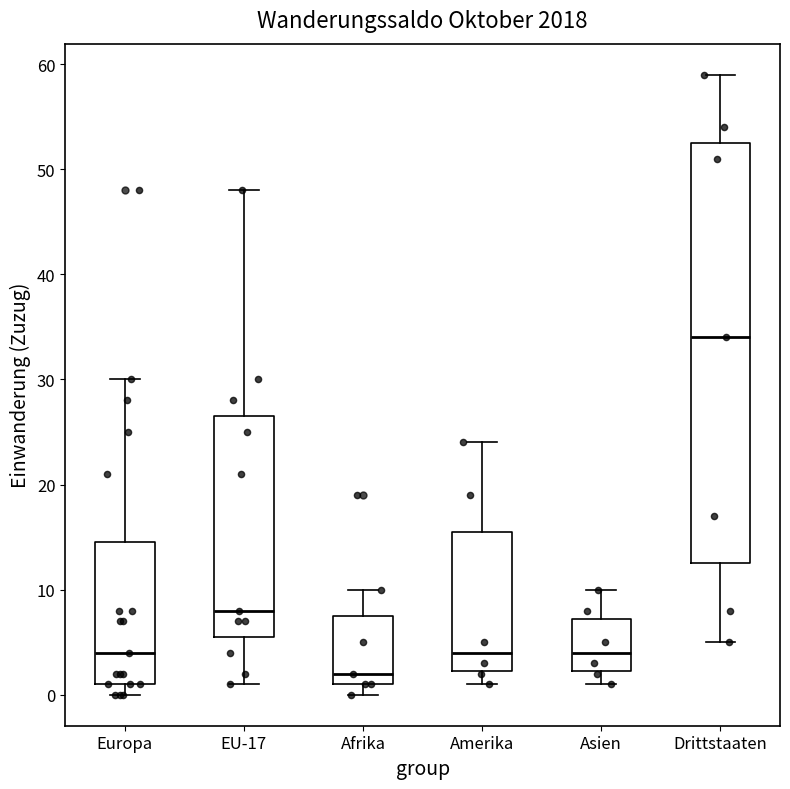

Which box is the tallest, from its lower edge to its upper edge?

Drittstaaten